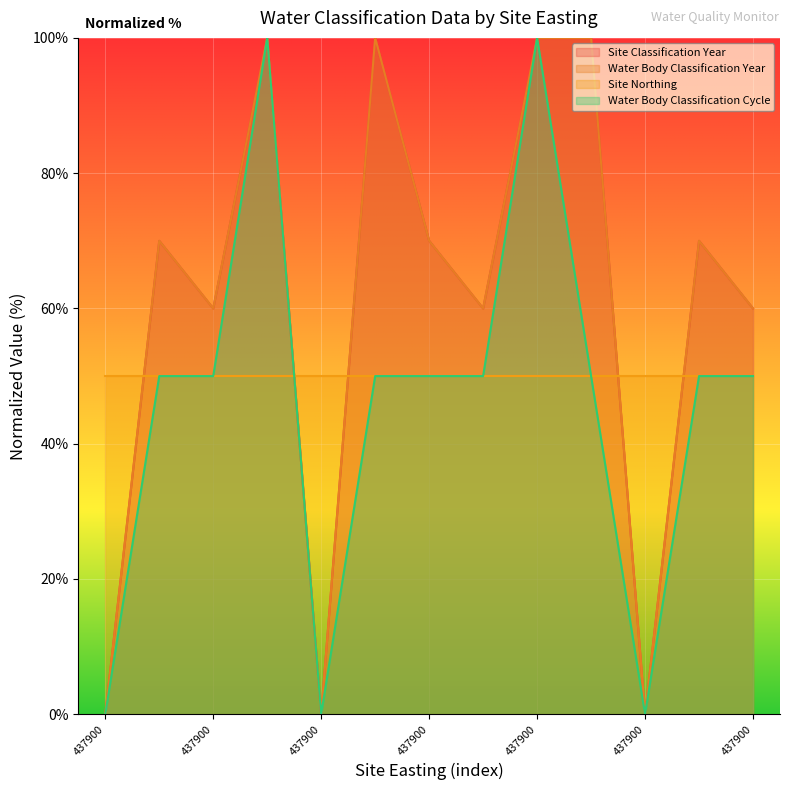

Does the chart display data point markers on the line(s)?

No